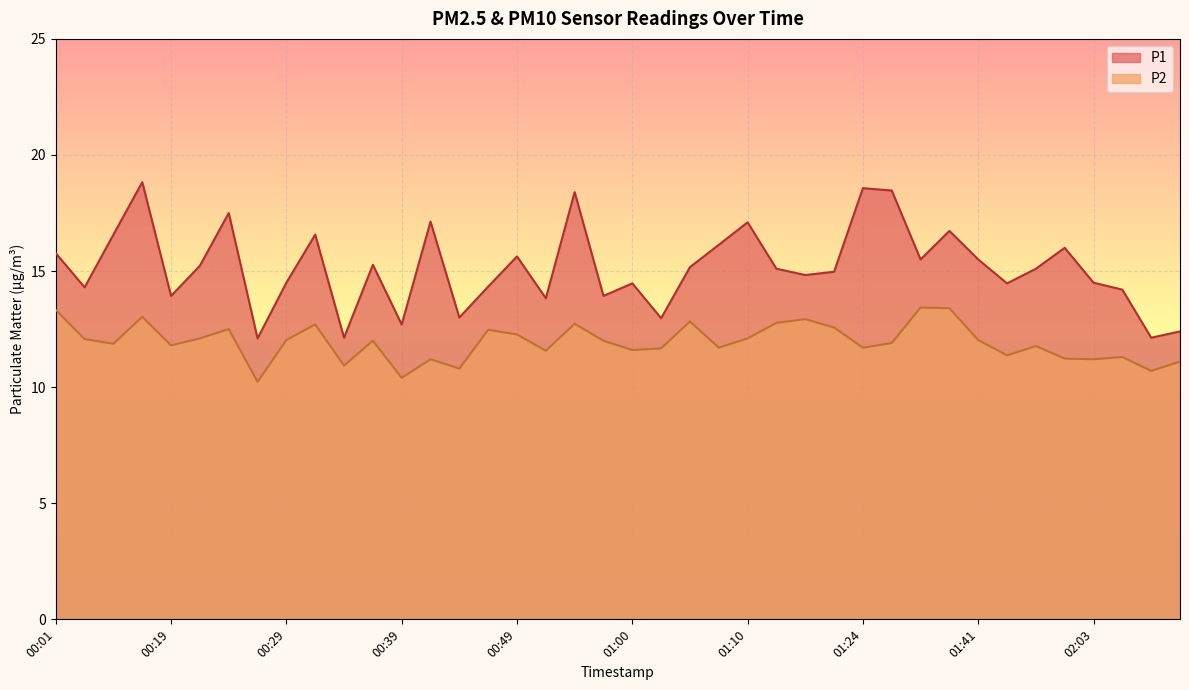

Rank the series by their average value, from lowest to highest.

P2, P1